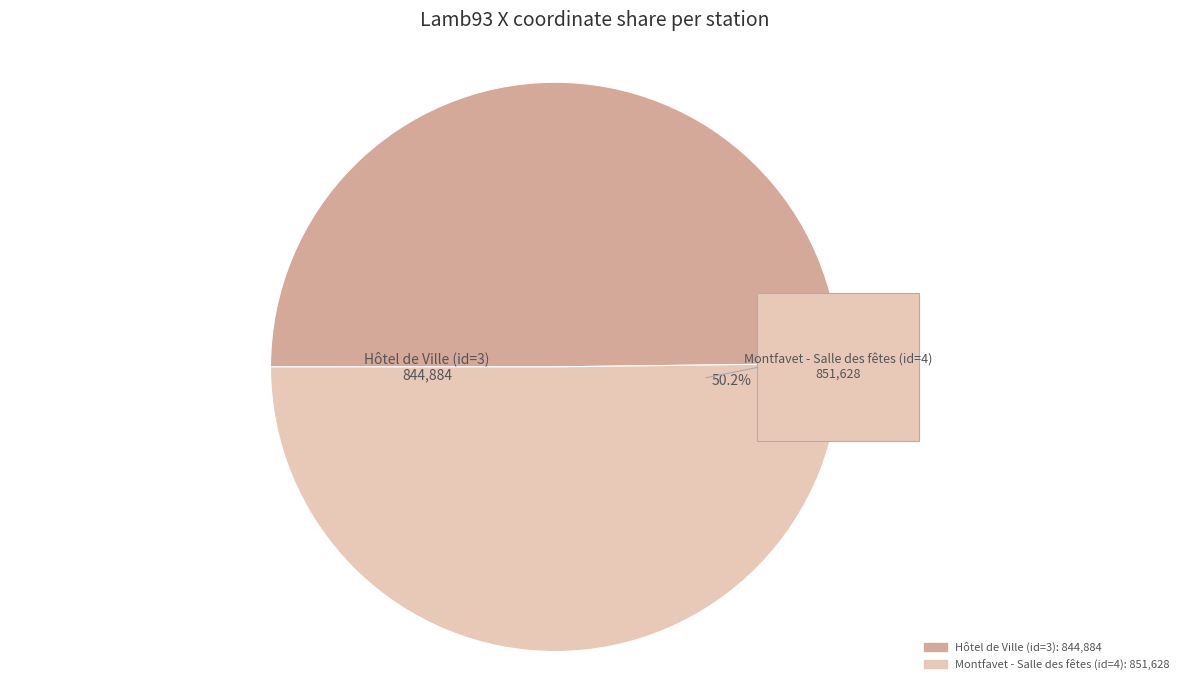

Count the number of slices in the pie.

2